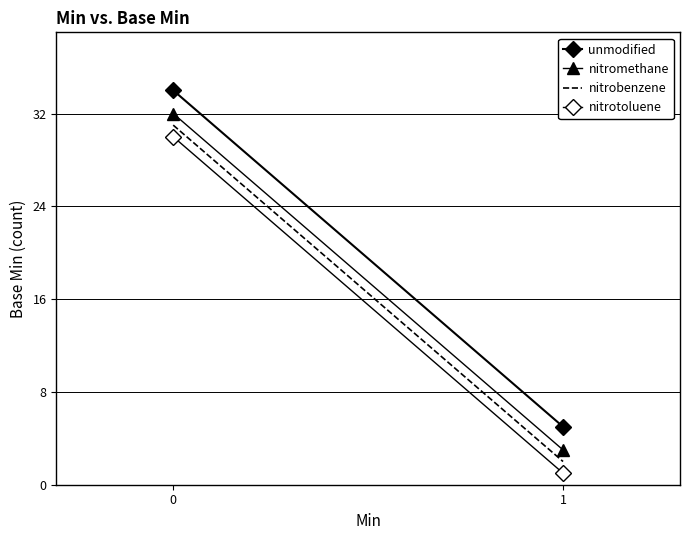

Rank the series at 1 from highest to lowest value.

unmodified, nitromethane, nitrobenzene, nitrotoluene